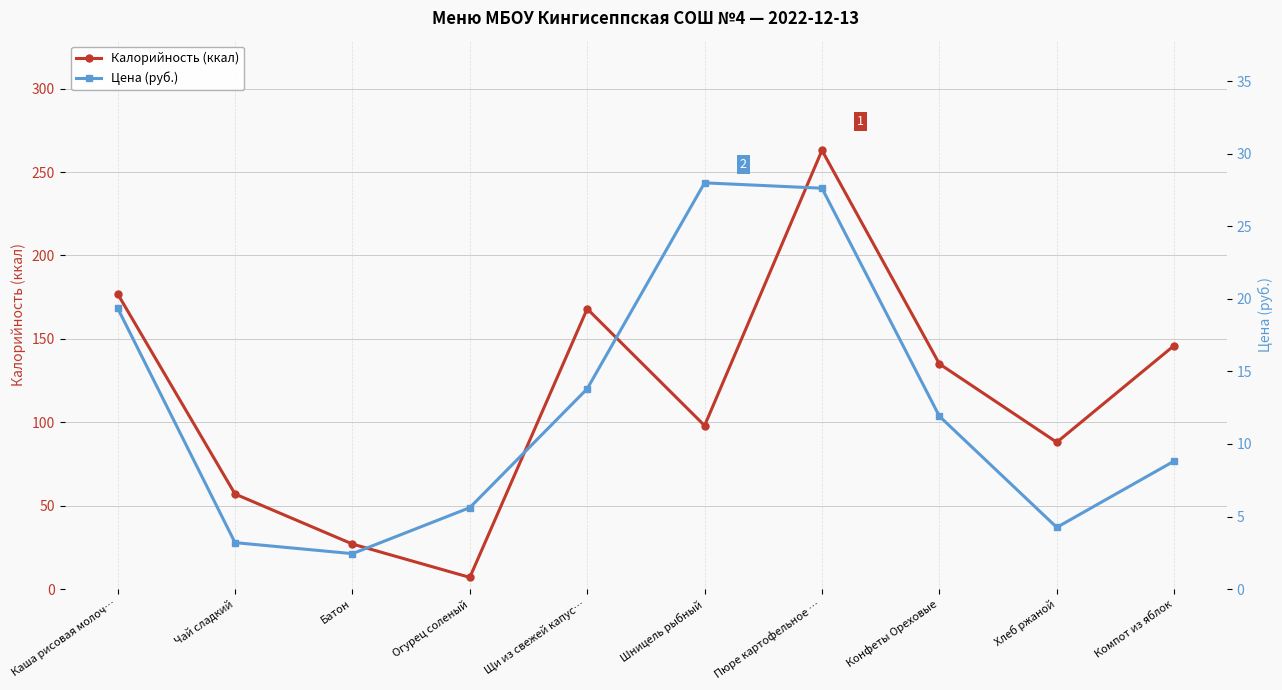

What is the difference between the highest and lowest values at Конфеты Ореховые?

123.1